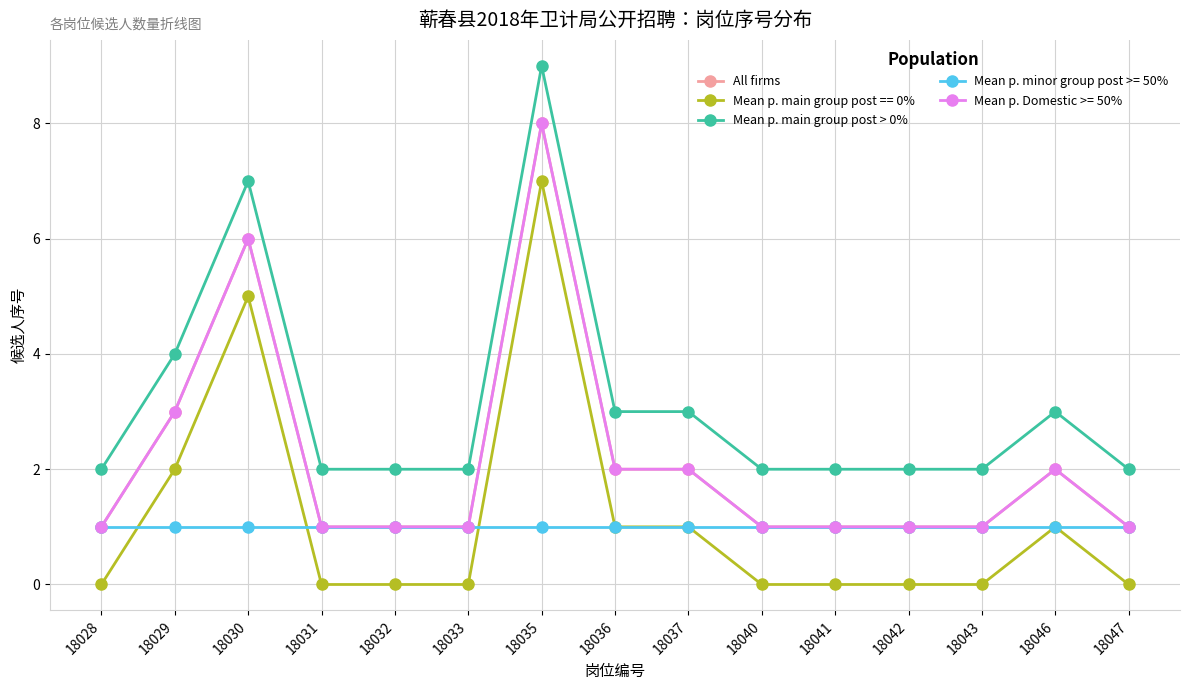

Is this an area chart (filled region under the line)?

No